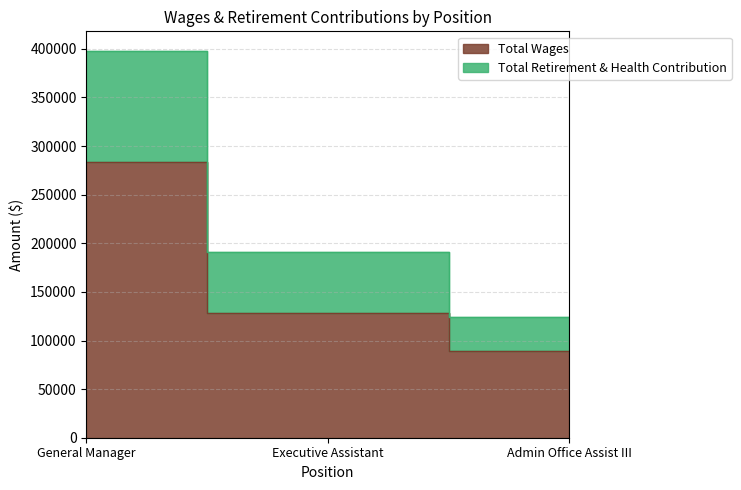

Rank the categories by Total Wages value from lowest to highest.

Admin Office Assist III, Executive Assistant, General Manager